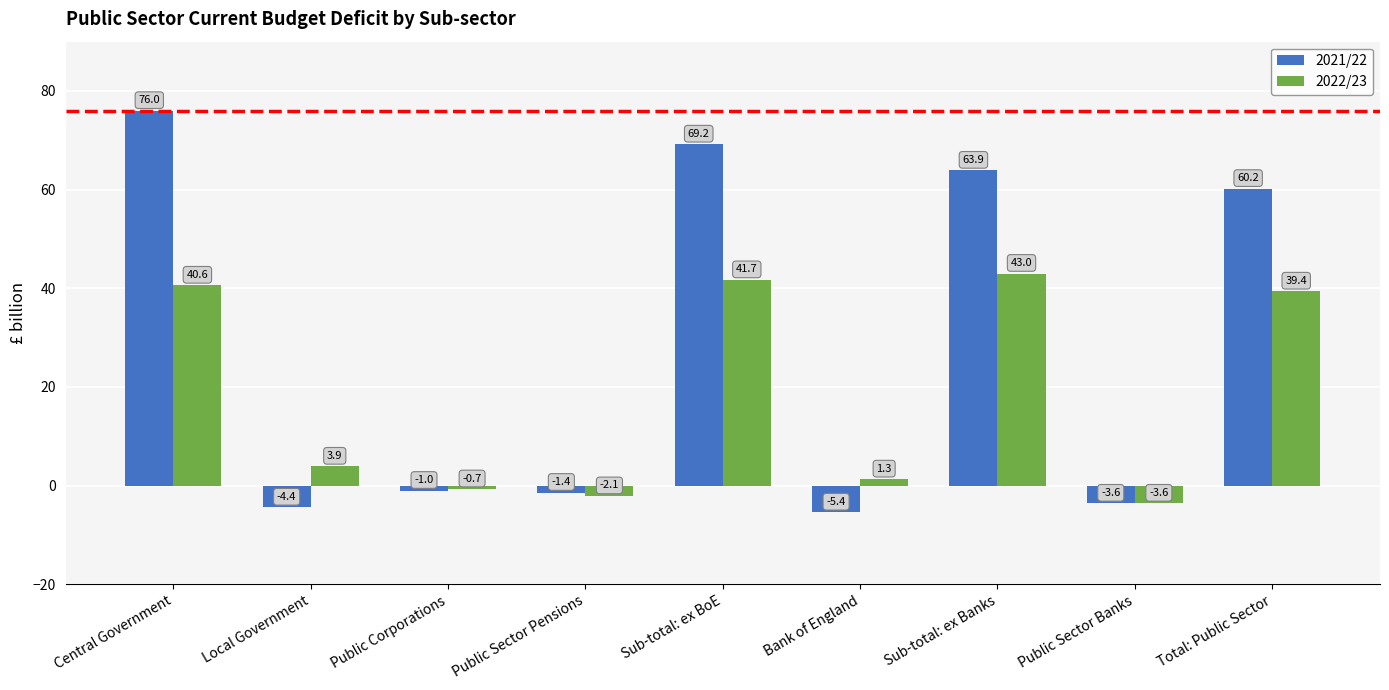

Which series has the largest range (max minus min)?

2021/22